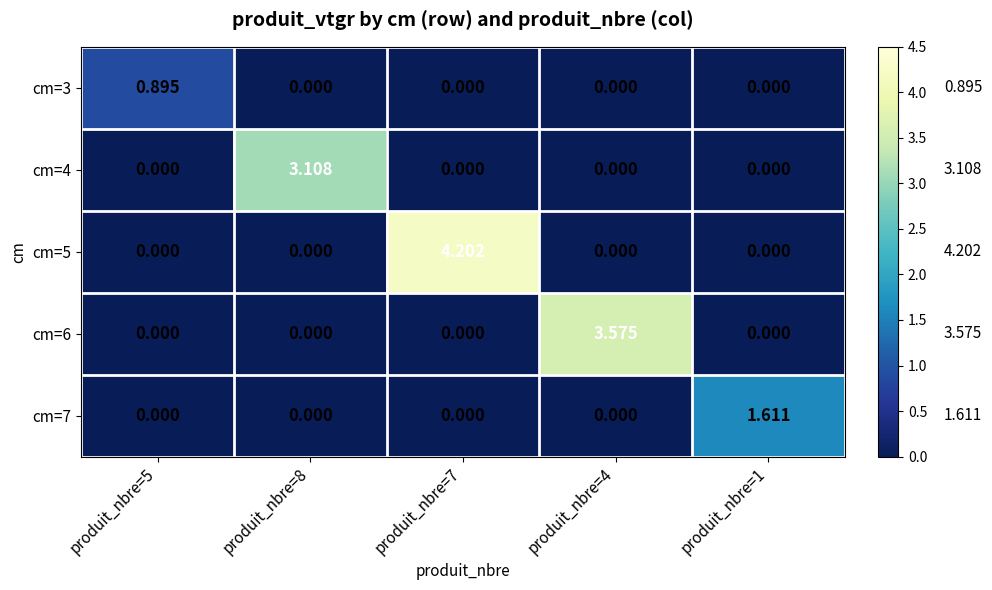

Is the value of cm=6 at produit_nbre=1 greater than the value of cm=4 at produit_nbre=8?

No